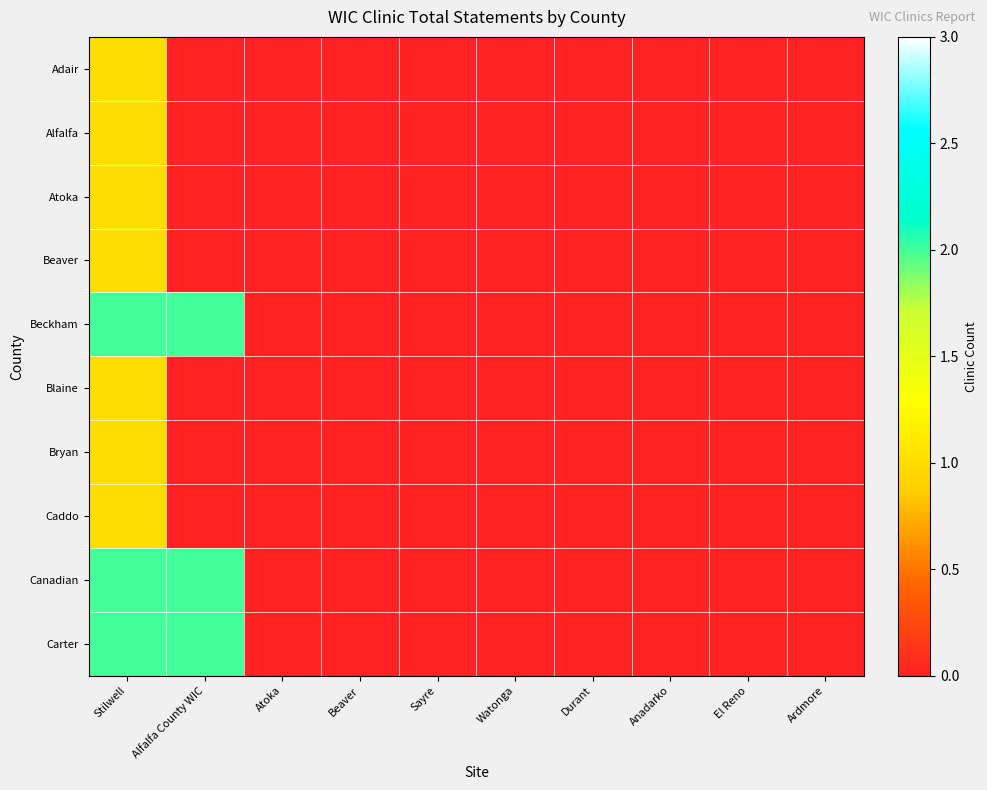

At how many categories does at least one series exceed 1?

2